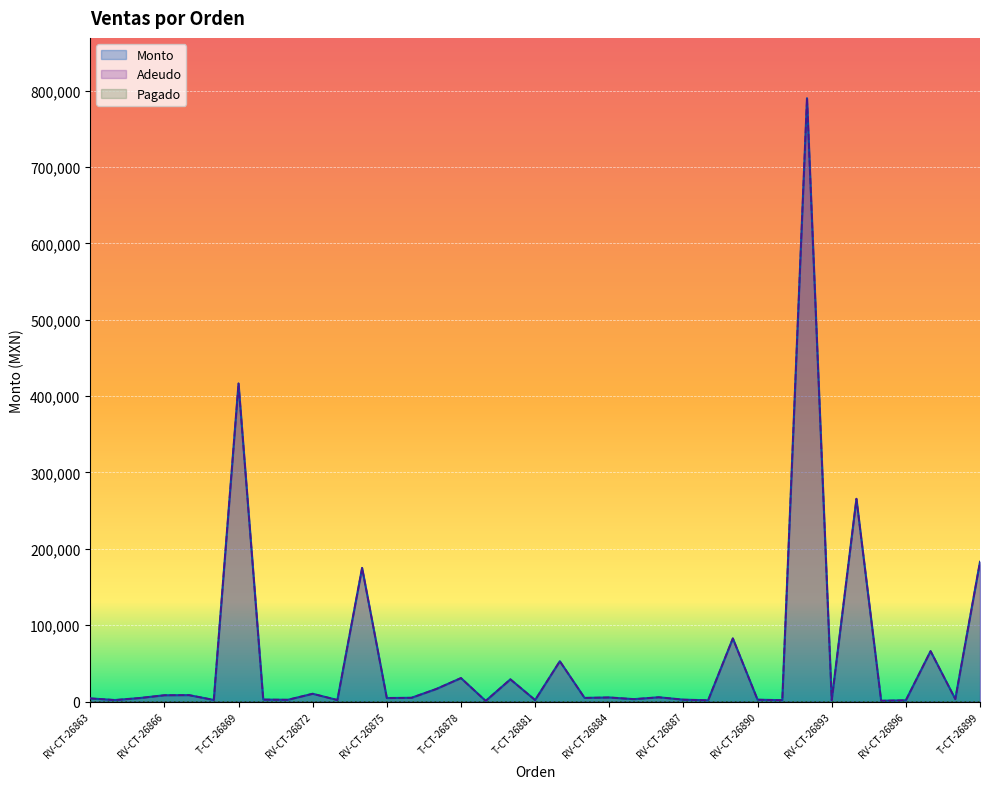

Where is the first local minimum for Monto?

RV-CT-26864